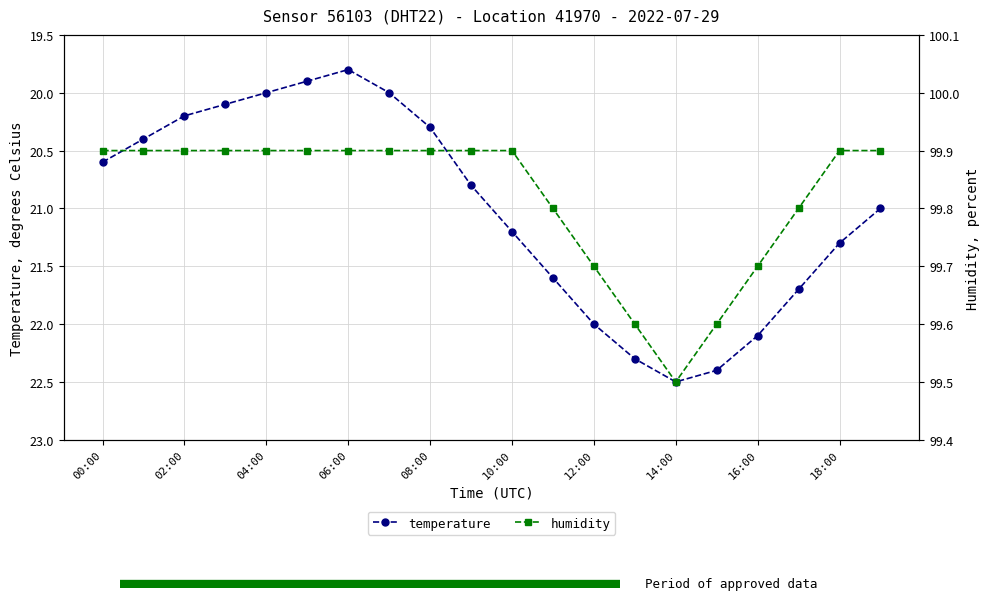

What is the smallest value displayed?

19.8